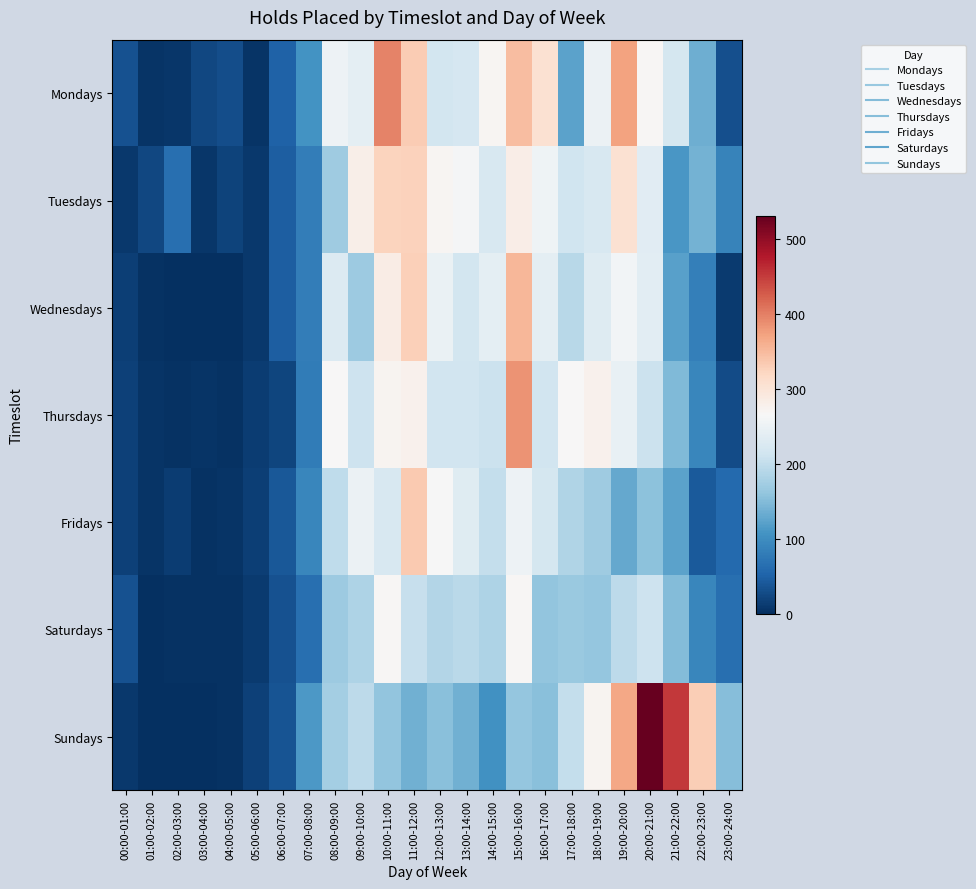

Which series changed the most between 06:00-07:00 and 19:00-20:00?

Sundays